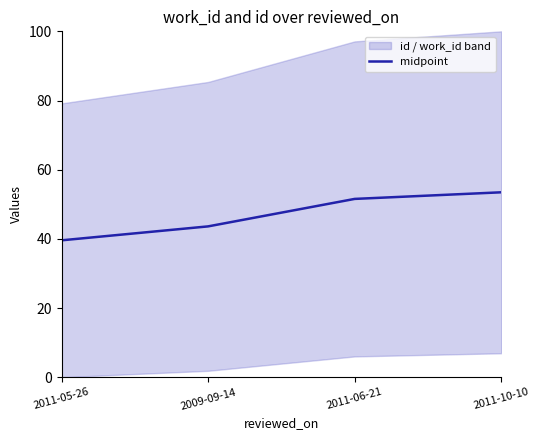

What is the label of the 2nd point from the right?

2011-06-21